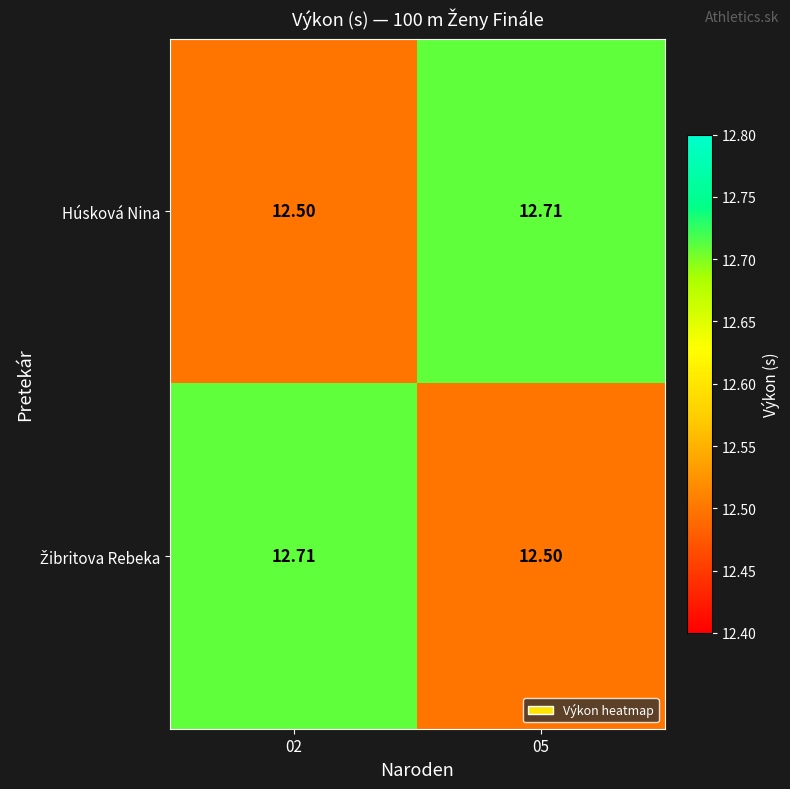

Count the number of categories in the chart.

2